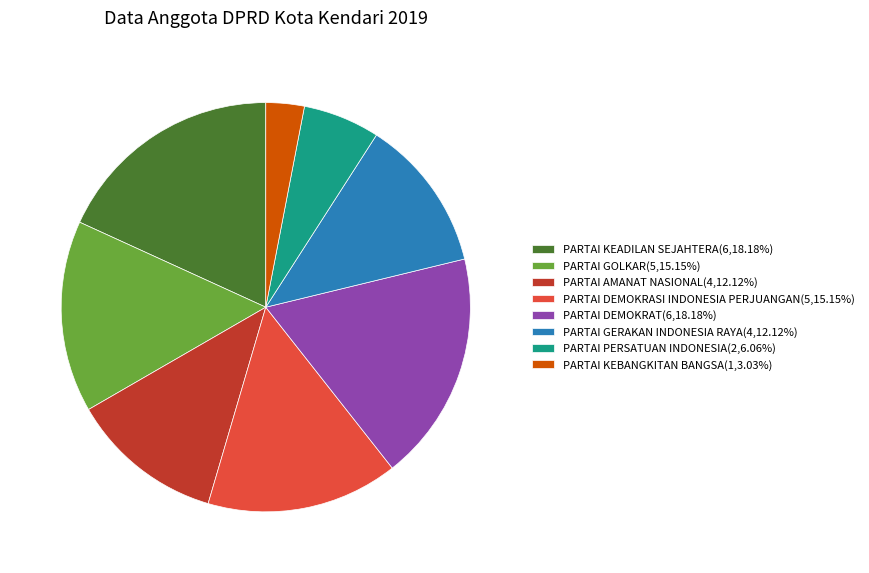

How many slices are in this pie chart?

8